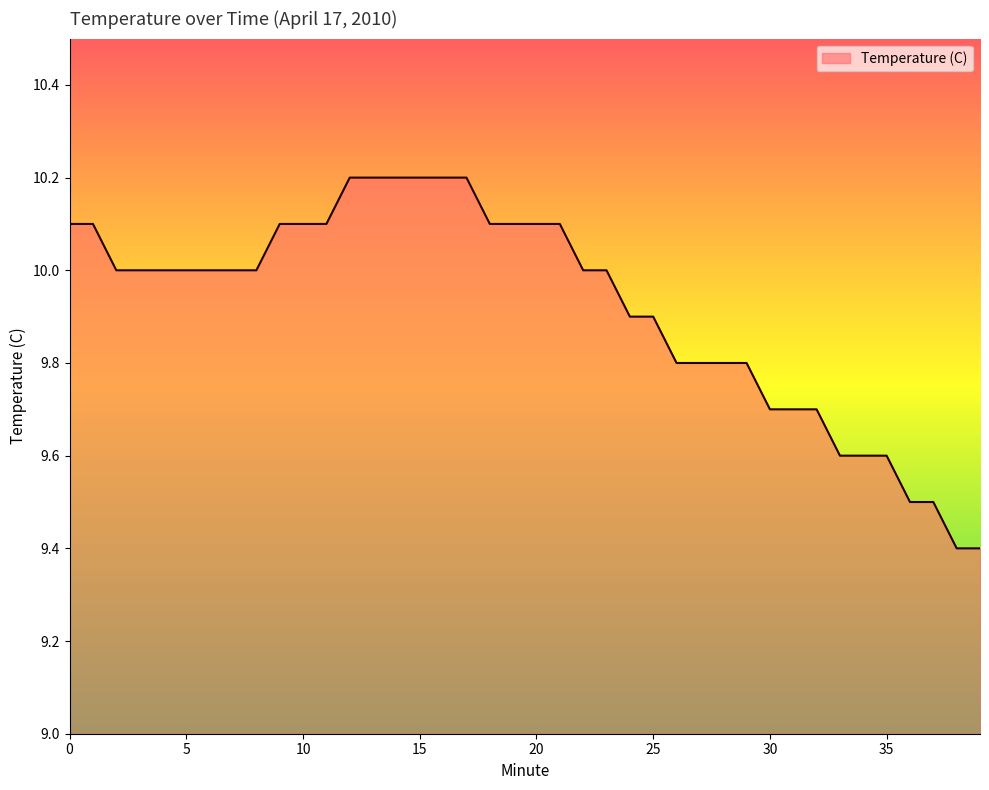

What is the minimum value shown in the chart?

9.4